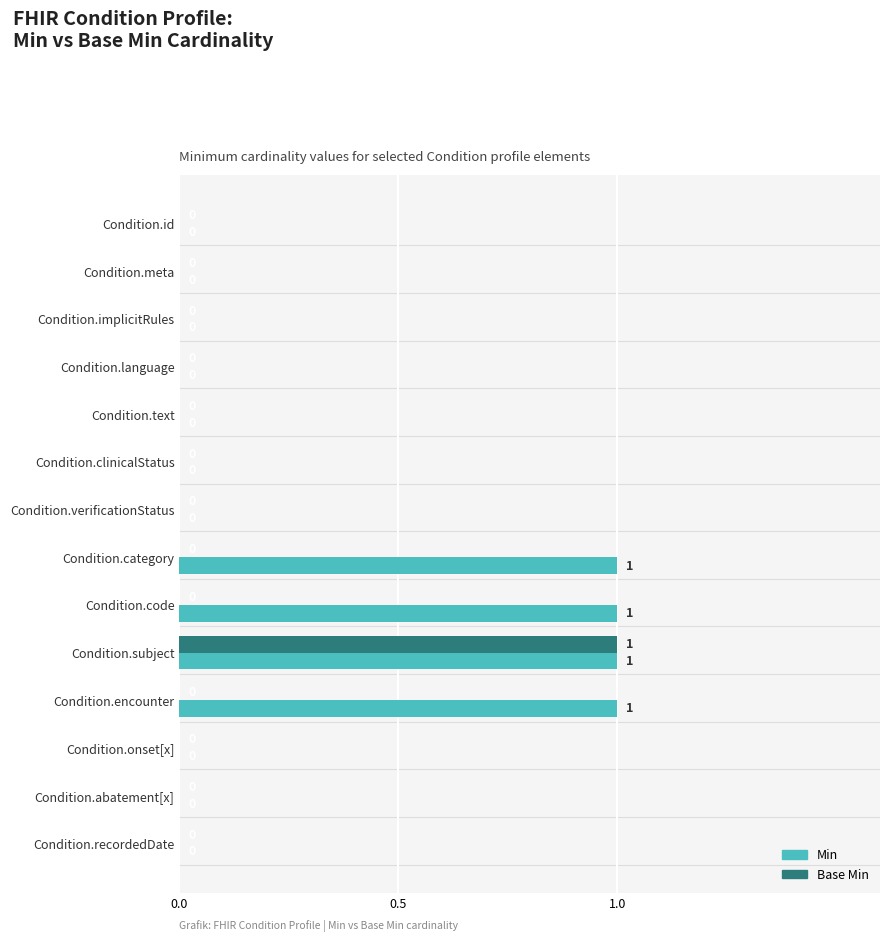

Which series changed the most between Condition.encounter and Condition.recordedDate?

Min